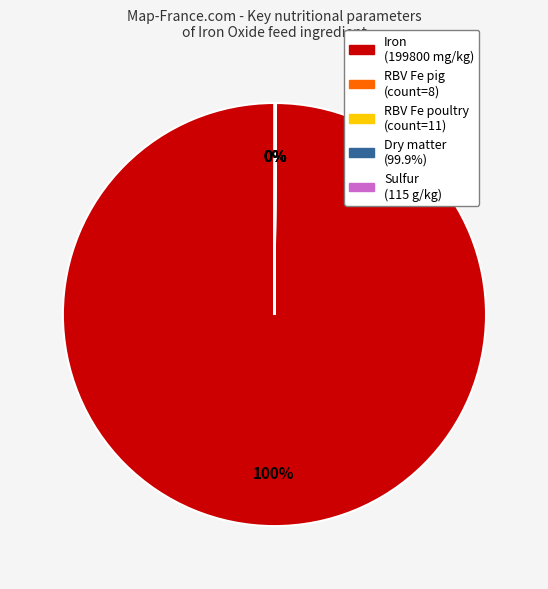

Which slice is the largest?

Iron (199800 mg/kg)